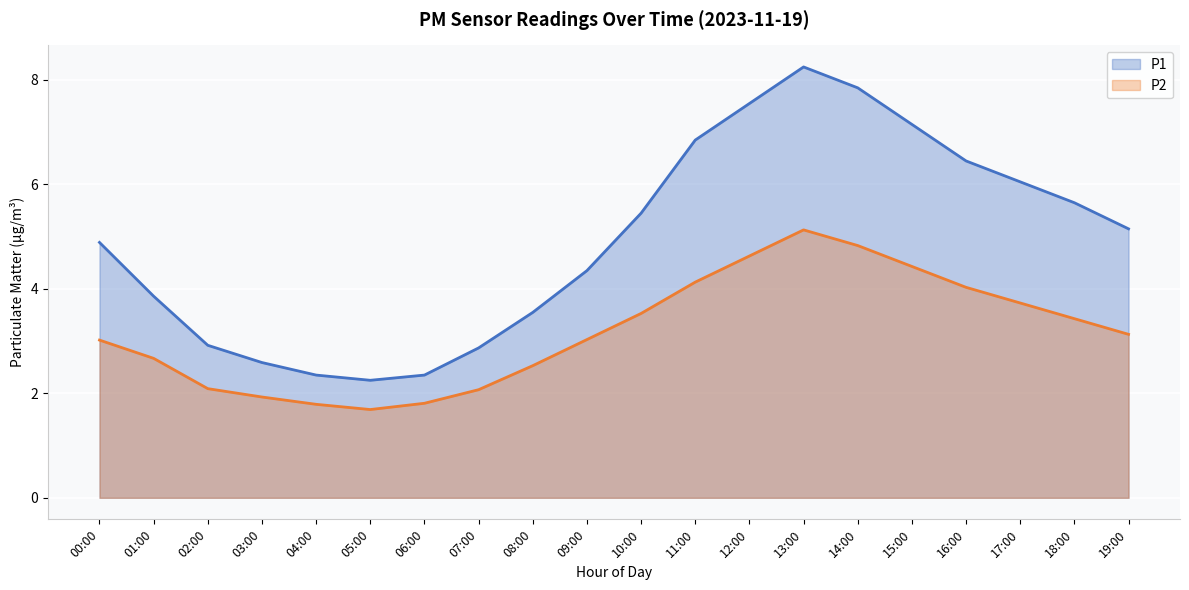

True or false: P2 and P1 cross at least once.

False